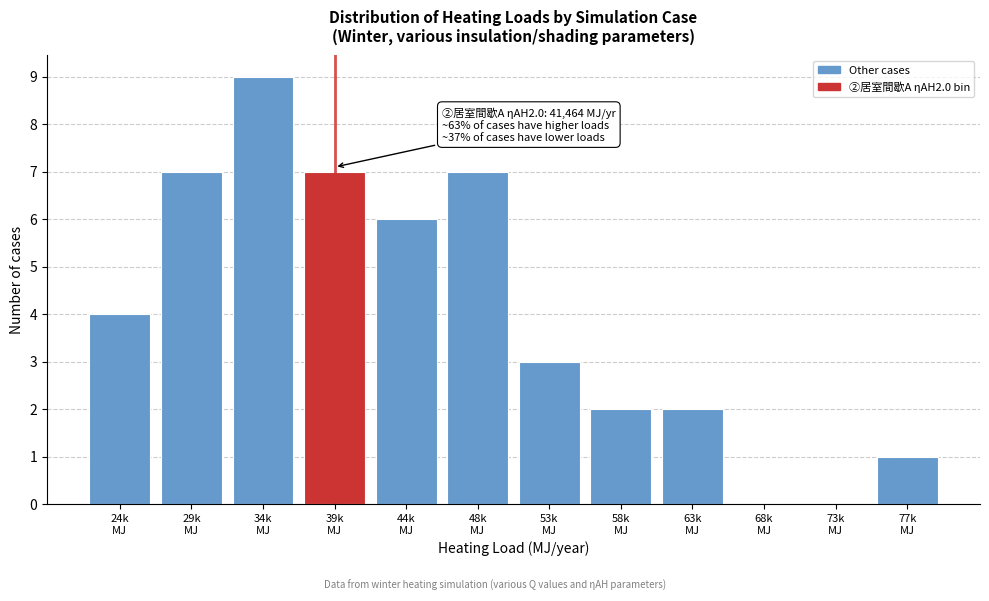

What is the maximum value shown in the chart?

9